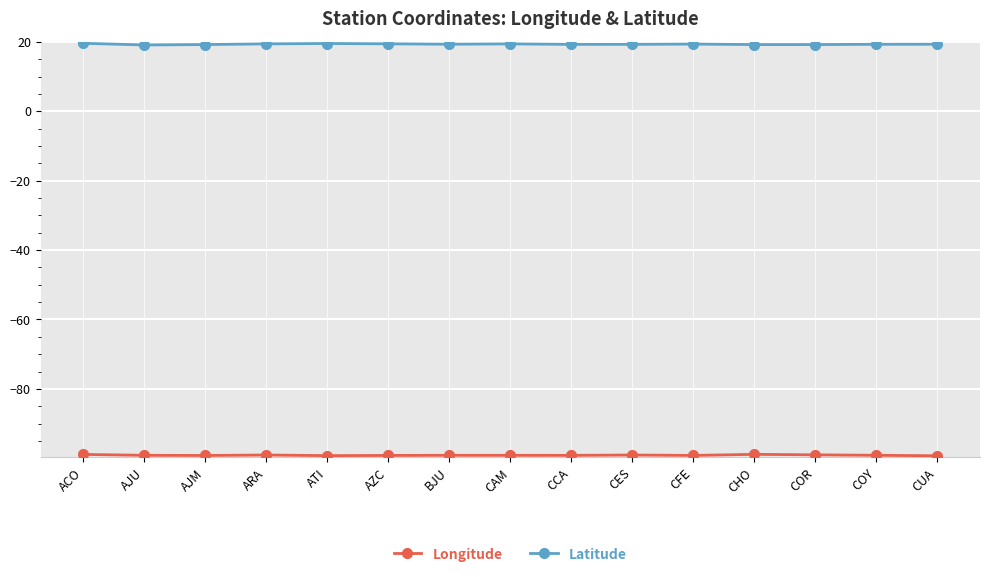

What is the difference between the highest and lowest values at BJU?

118.5